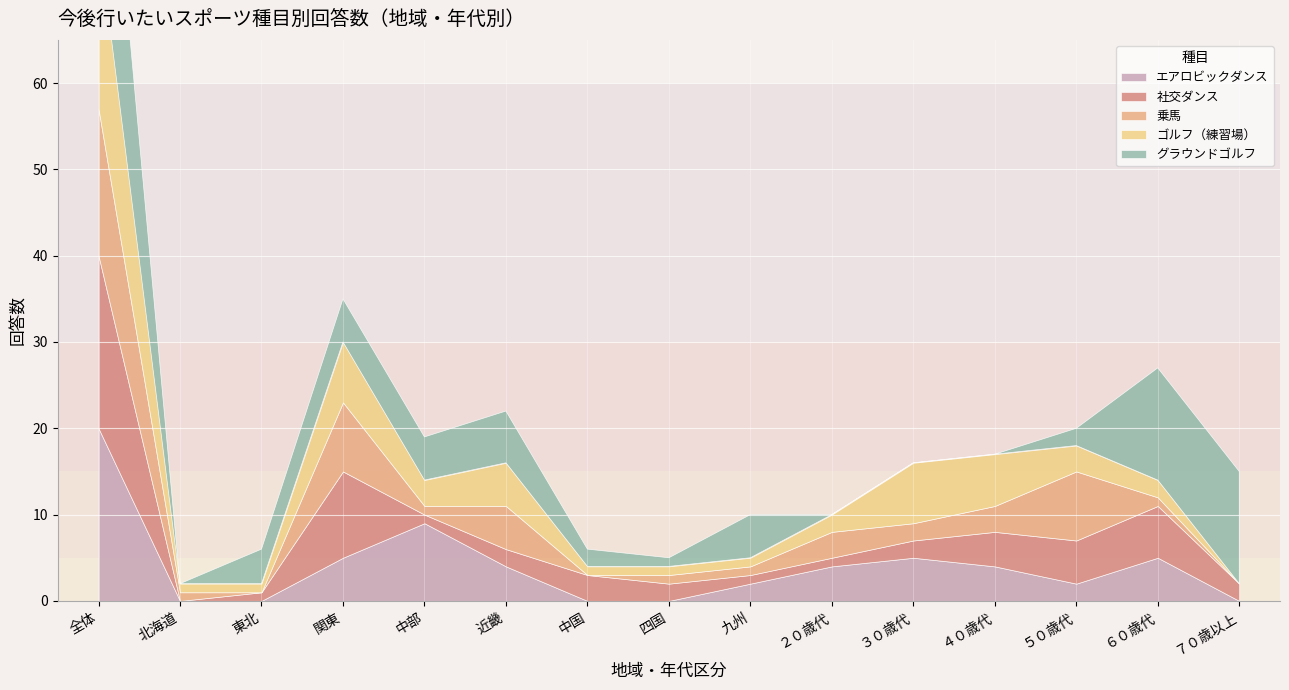

Reading left to right, what are all the values shown in this chart?

エアロビックダンス: 20	0	0	5	9	4	0	0	2	4	5	4	2	5	0
社交ダンス: 20	0	1	10	1	2	3	2	1	1	2	4	5	6	2
乗馬: 17	1	0	8	1	5	0	1	1	3	2	3	8	1	0
ゴルフ（練習場）: 20	1	1	7	3	5	1	1	1	2	7	6	3	2	0
グラウンドゴルフ: 28	0	4	5	5	6	2	1	5	0	0	0	2	13	13